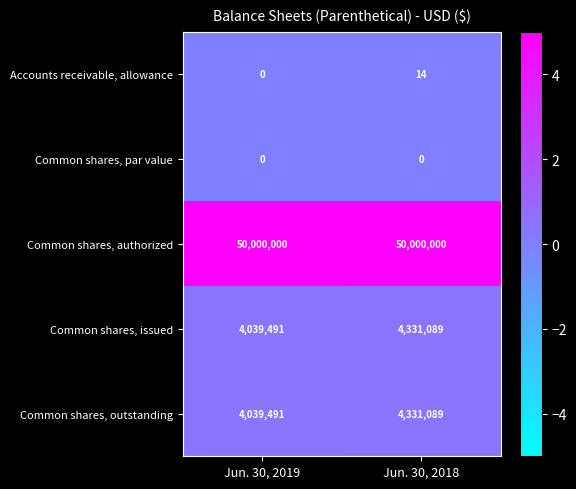

Which series has the largest total across all categories?

Common shares, authorized